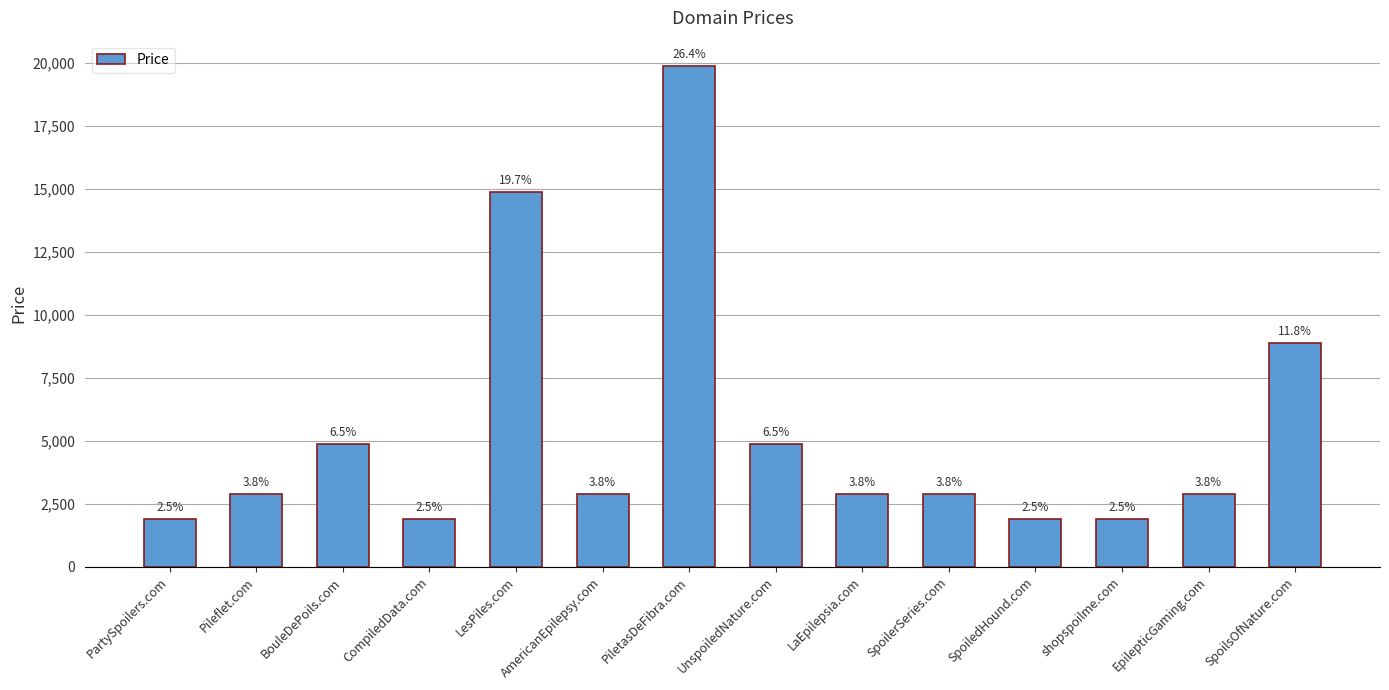

Are the bars horizontal?

No